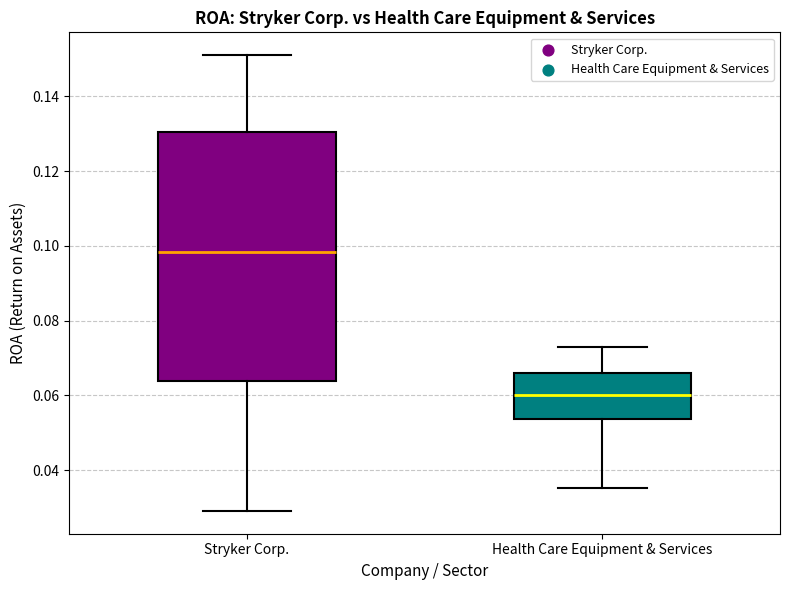

Where does the lower whisker of the box for Health Care Equipment & Services end on the y-axis? The values are not printed on the chart, so give them approximately, as read against the axis.

0.036